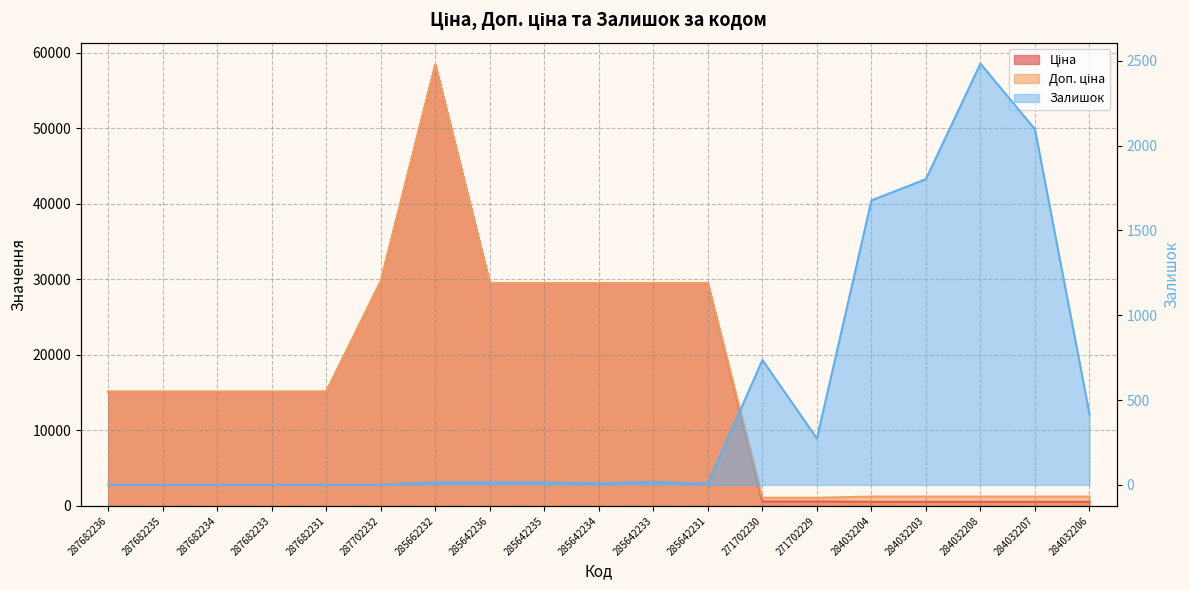

At 287682233, list the series in order from largest to smallest.

Ціна, Доп. ціна, Залишок